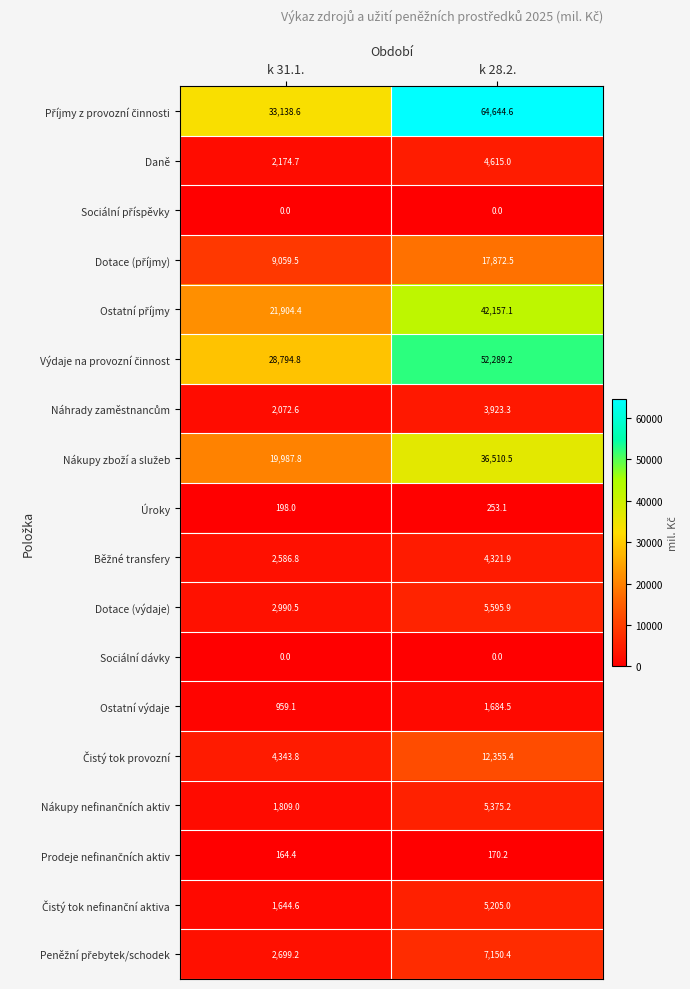

How many distinct data groups are displayed?

18